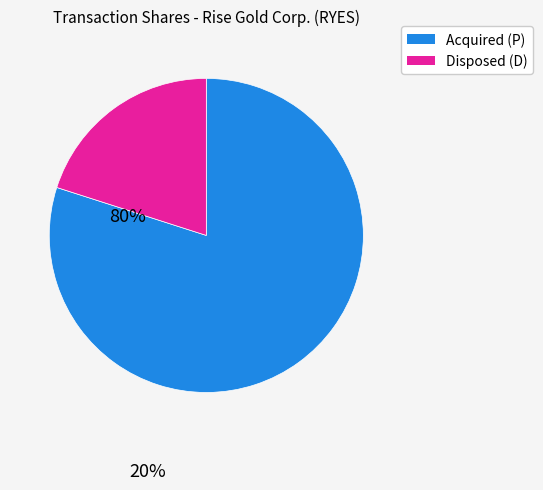

How many slices are in this pie chart?

2